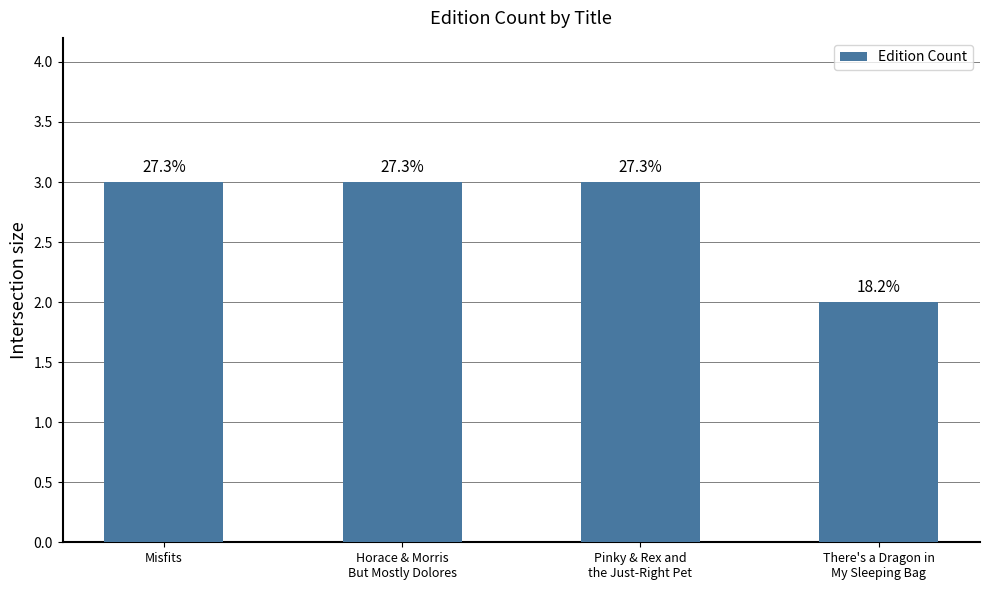

Are the bars horizontal?

No